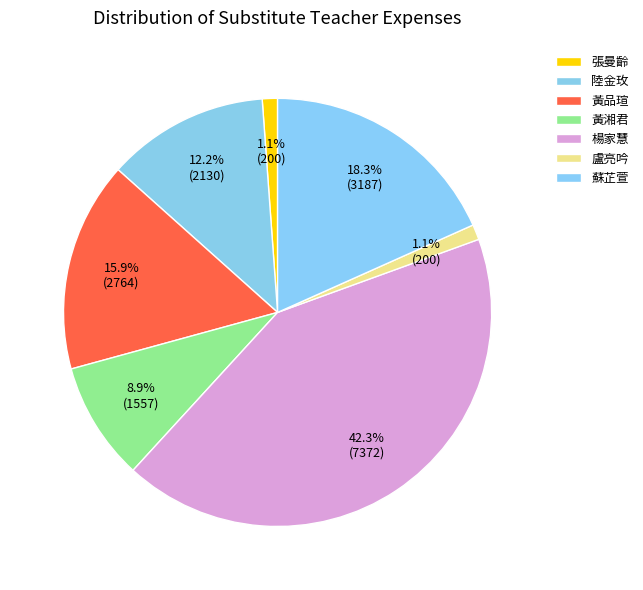

How many slices are in this pie chart?

7